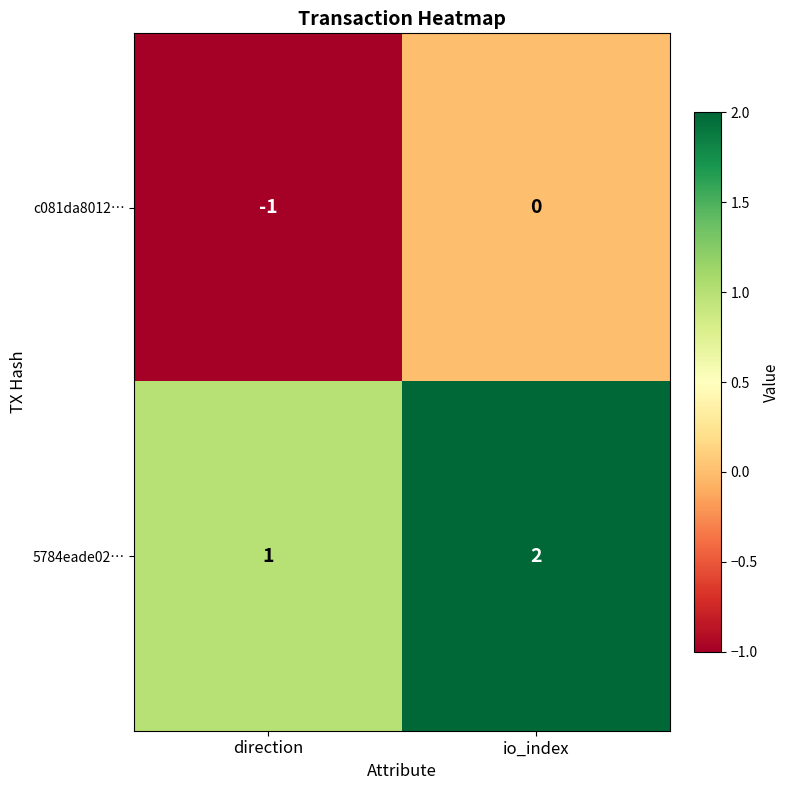

What is the sum of all 5784eade02… values?

3